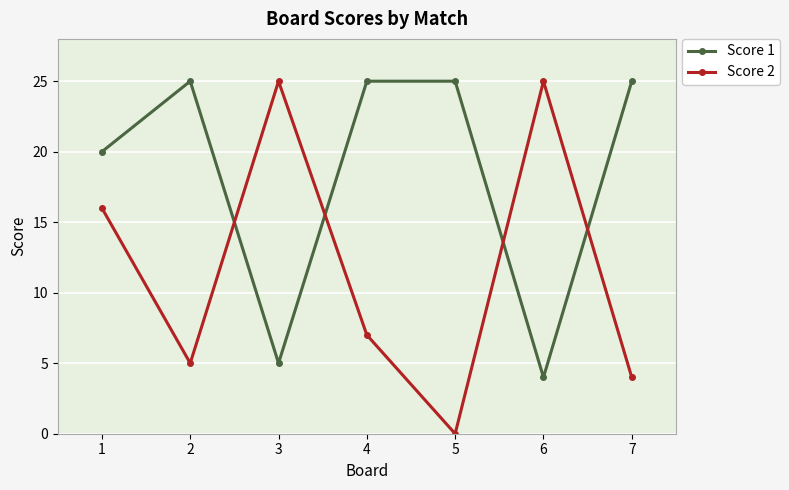

Between 4 and 7, which series saw the biggest shift?

Score 2